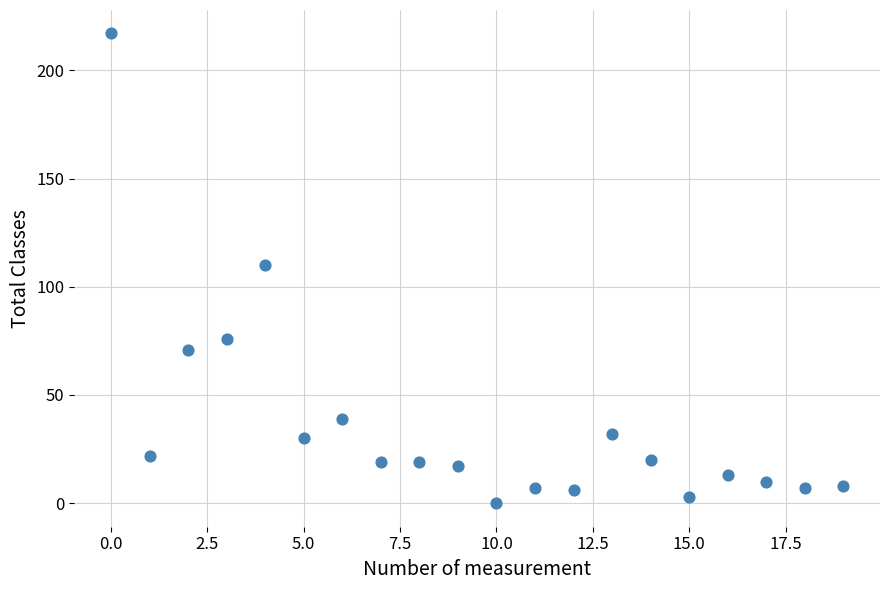

What is the range of Y values (max minus min)?

217